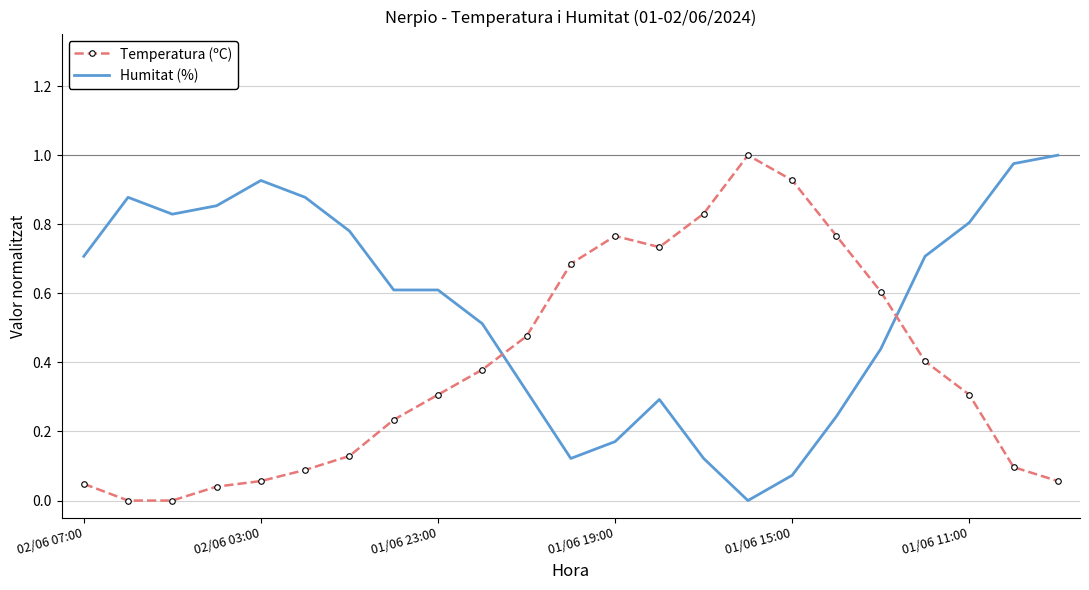

After their last crossing, which series has the higher values: Temperatura (ºC) or Humitat (%)?

Humitat (%)